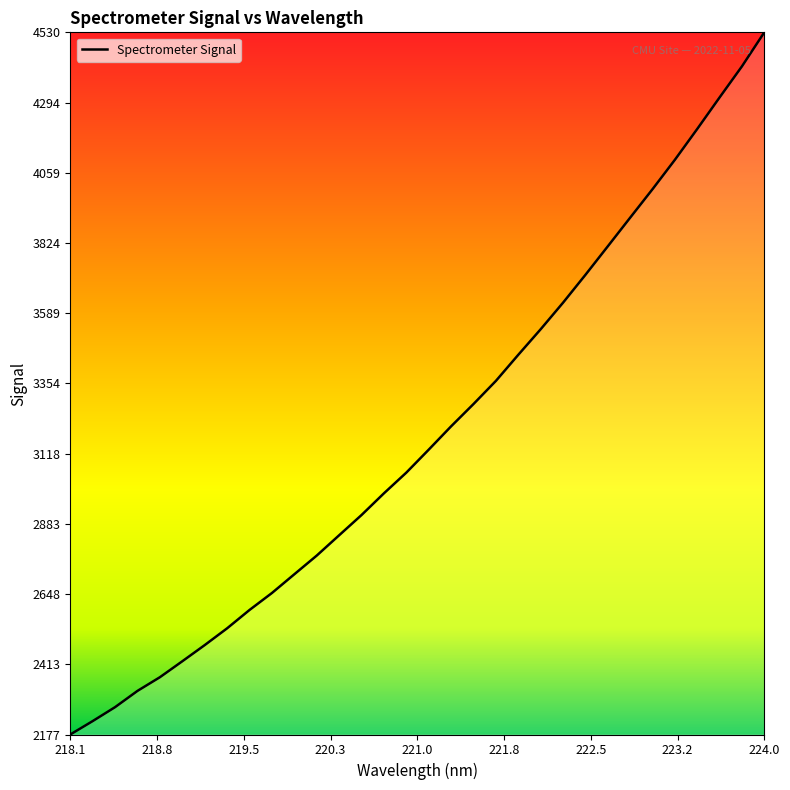

What is the greatest value displayed?

4530.2